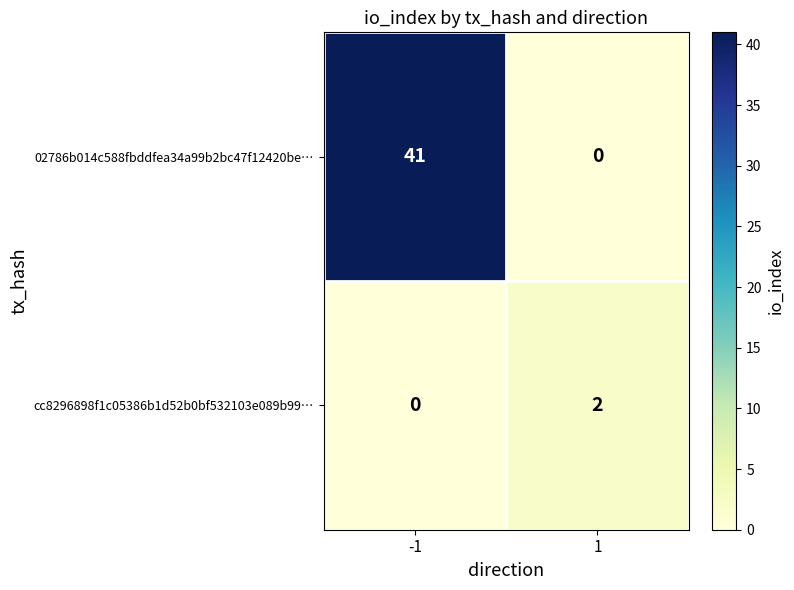

List the series in order of their peak value, highest first.

02786b014c588fbddfea34a99b2bc47f12420be…, cc8296898f1c05386b1d52b0bf532103e089b99…